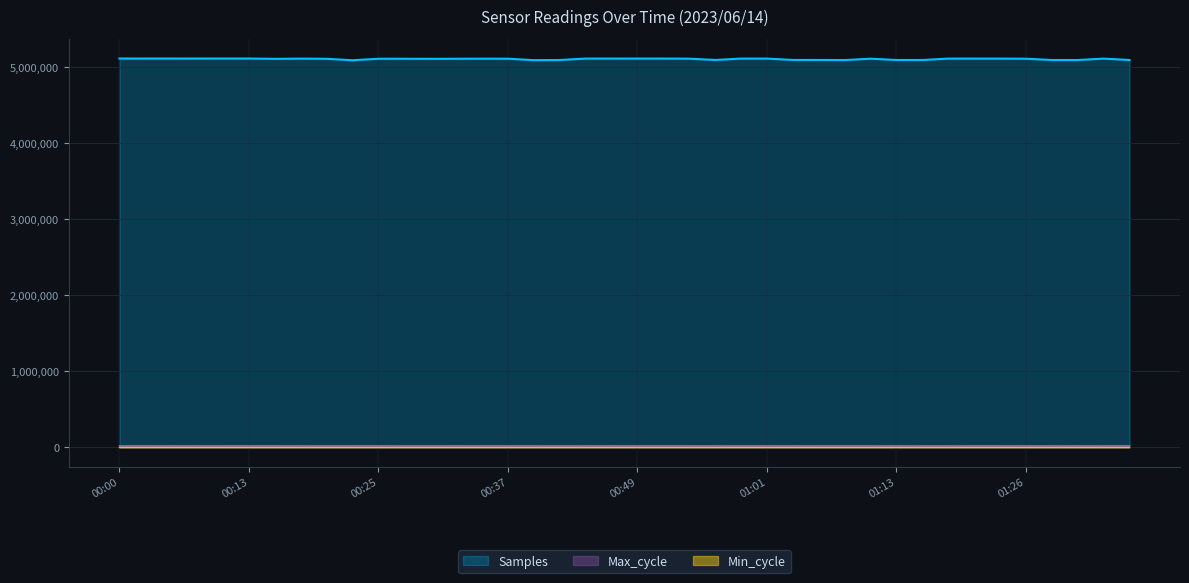

Is the value of Max_cycle at 01:23 greater than the value of Samples at 00:39?

No